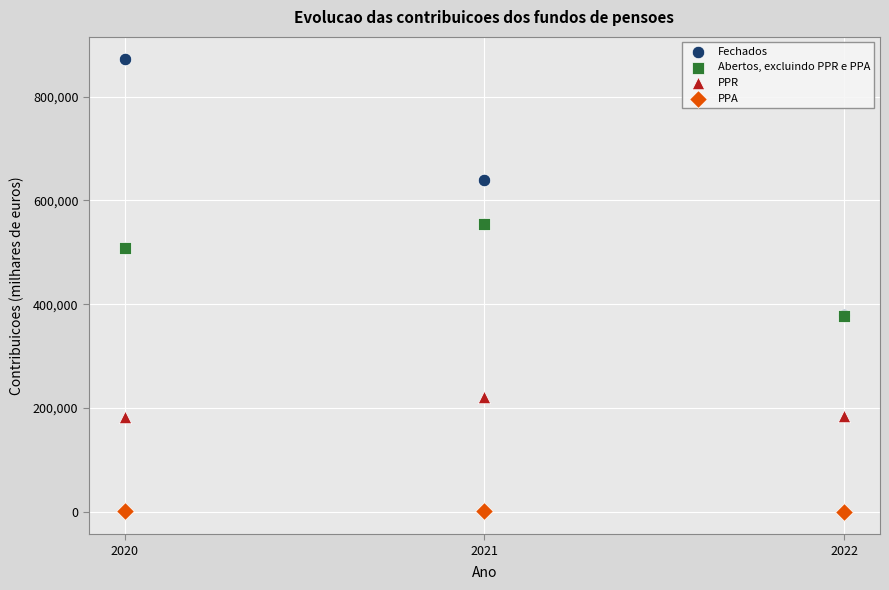

What are all the series names shown in the legend?

Fechados, Abertos, excluindo PPR e PPA, PPR, PPA